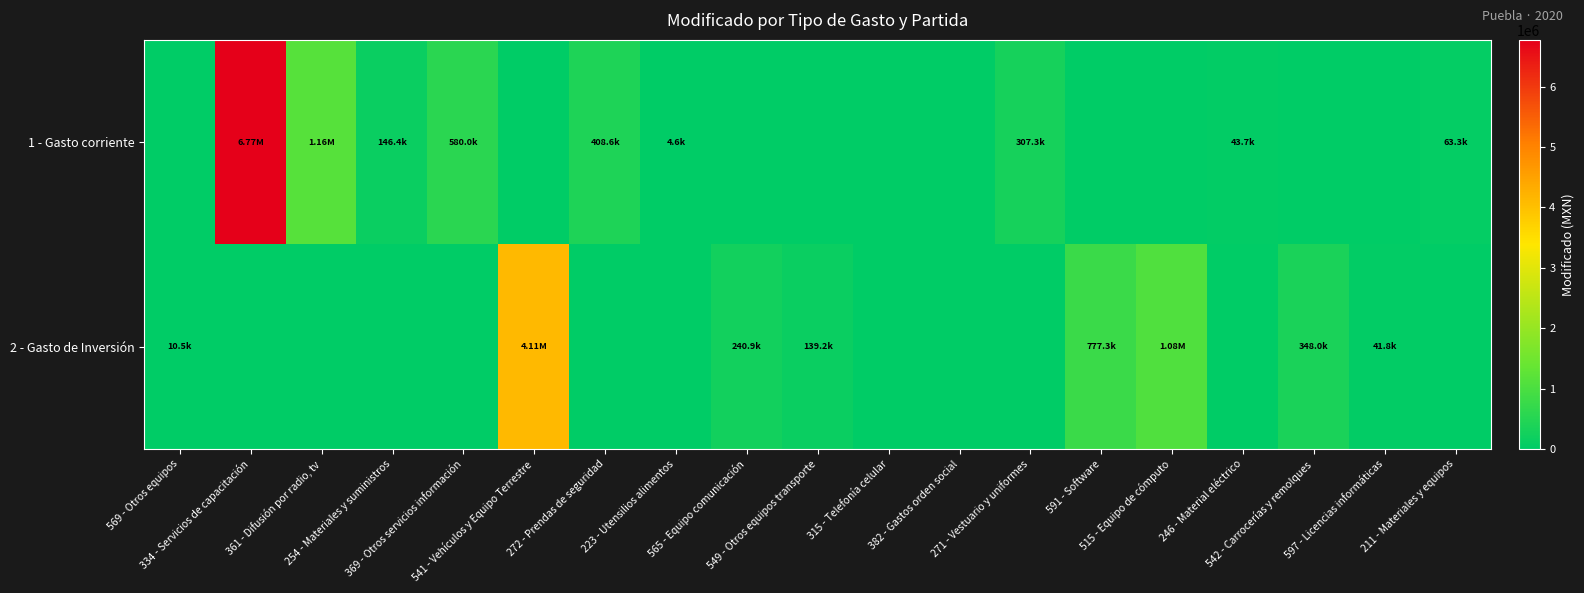

At which category is the sum across all series the highest?

334 - Servicios de capacitación